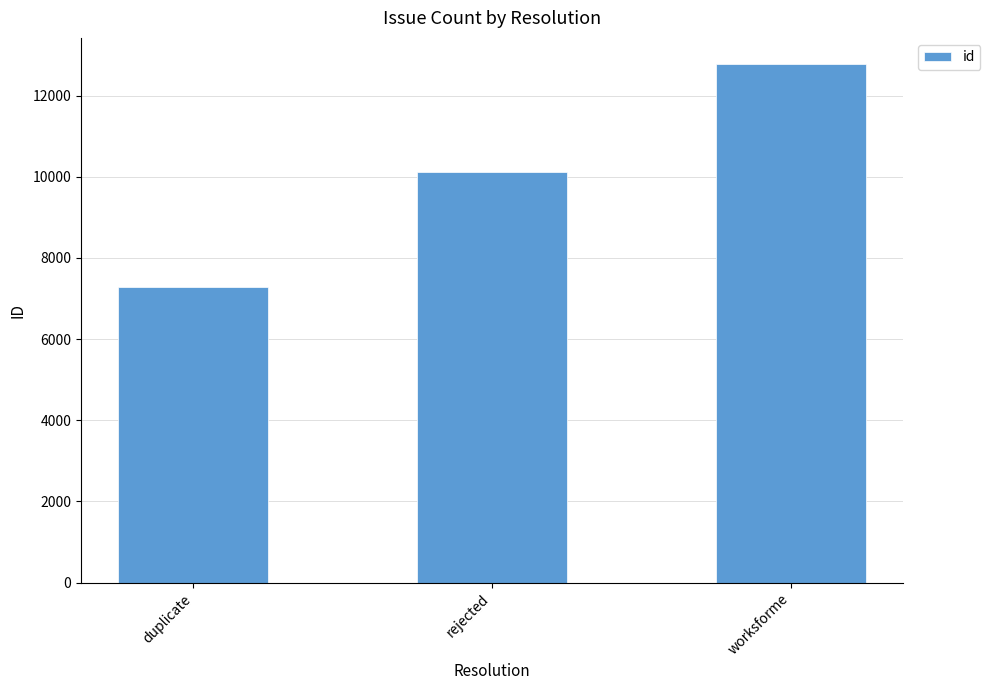

Count the values in the range 7285 to 12783.

3